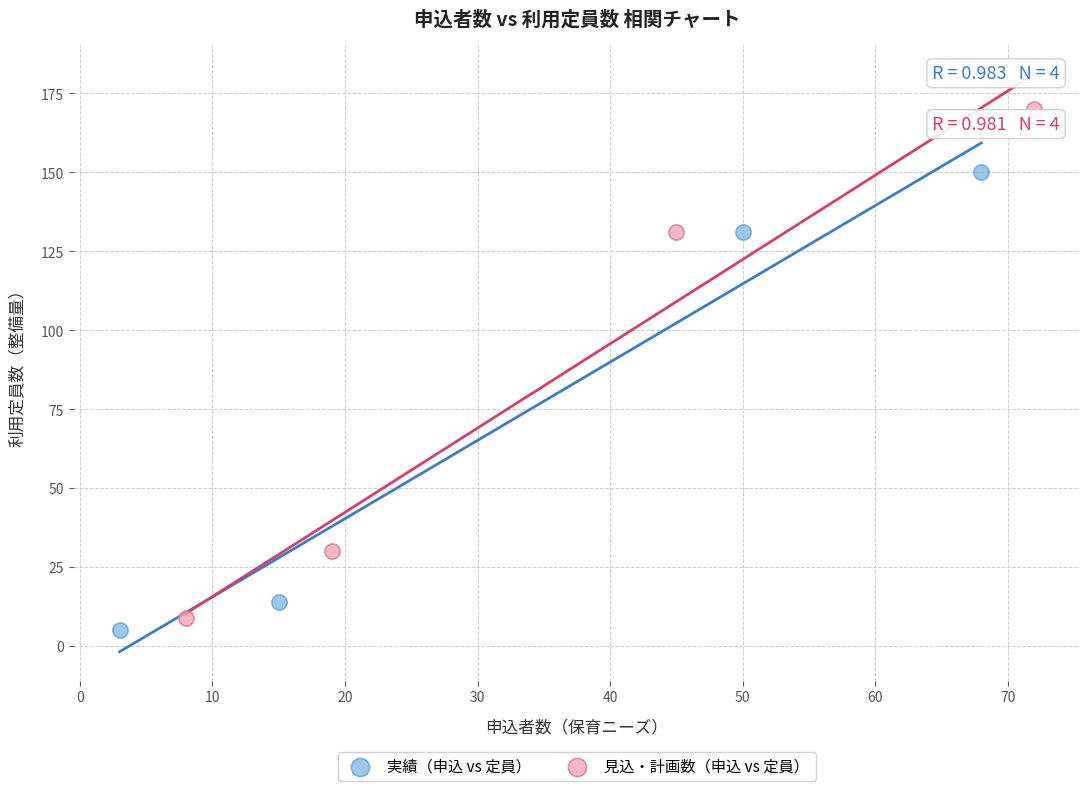

Which series reaches the maximum Y coordinate?

見込・計画数（申込 vs 定員）